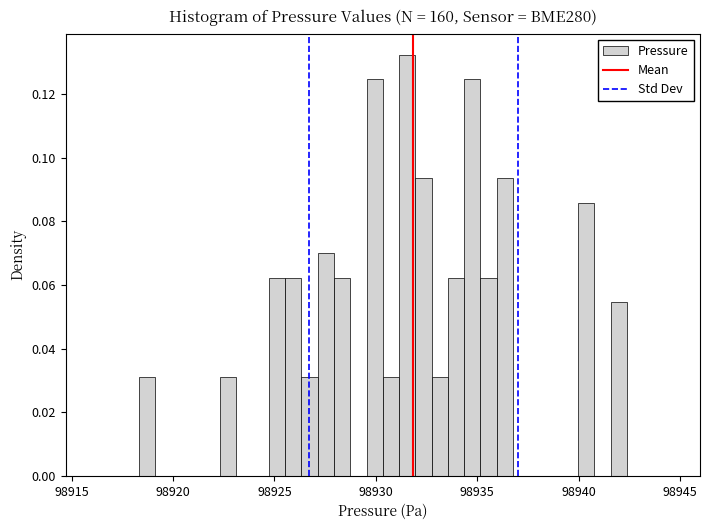

Around what value on the x-axis is the tallest bar? Give the approximate position of its centre, as read against the axis.

98931.5